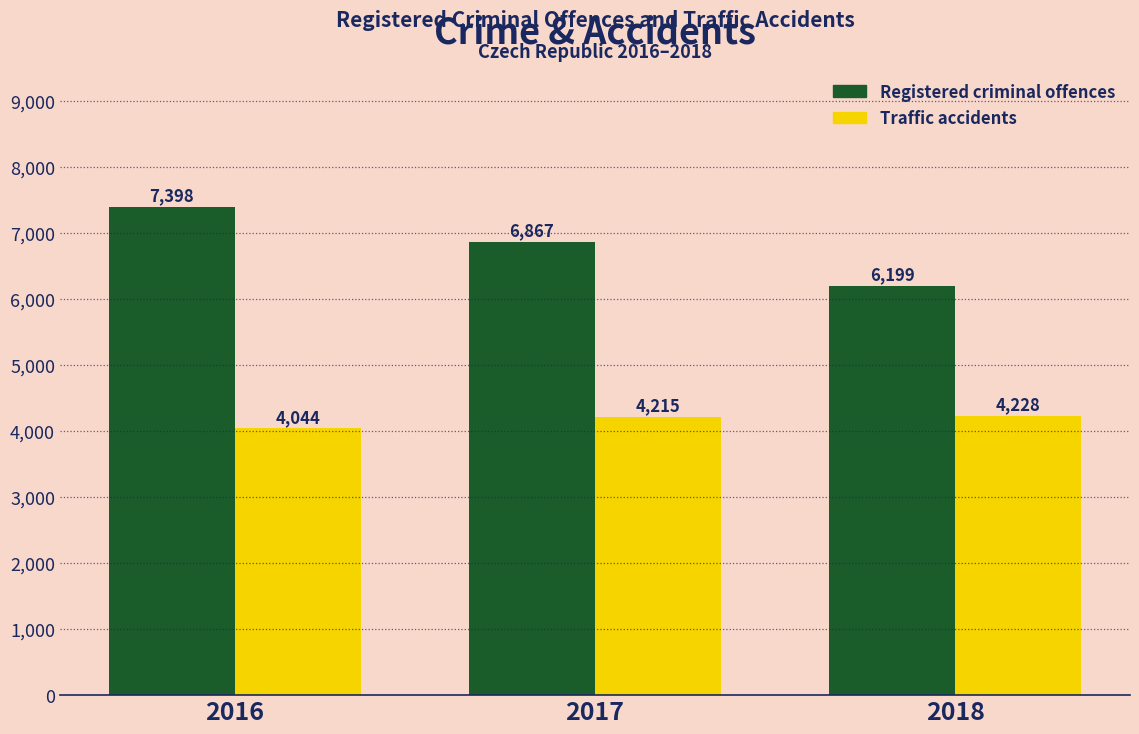

Reading right to left, list all the values displayed in this chart.

Registered criminal offences: 6199	6867	7398
Traffic accidents: 4228	4215	4044